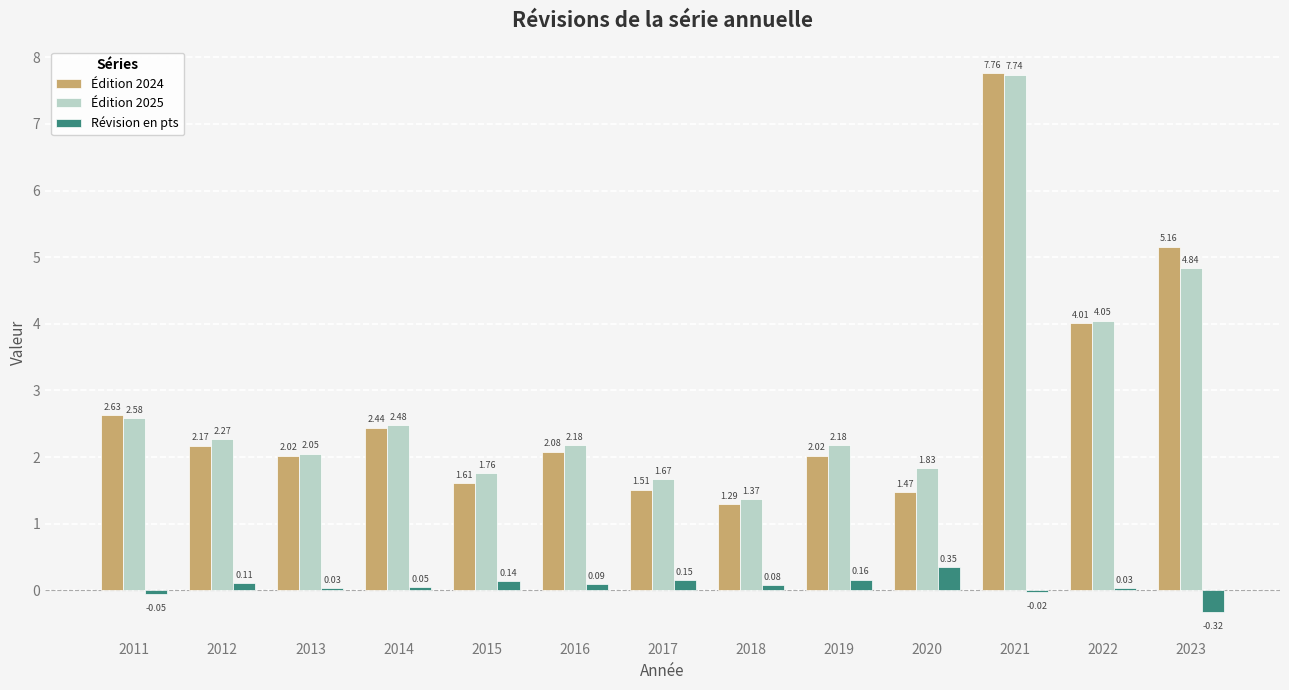

At which label does Révision en pts first exceed 0?

2012